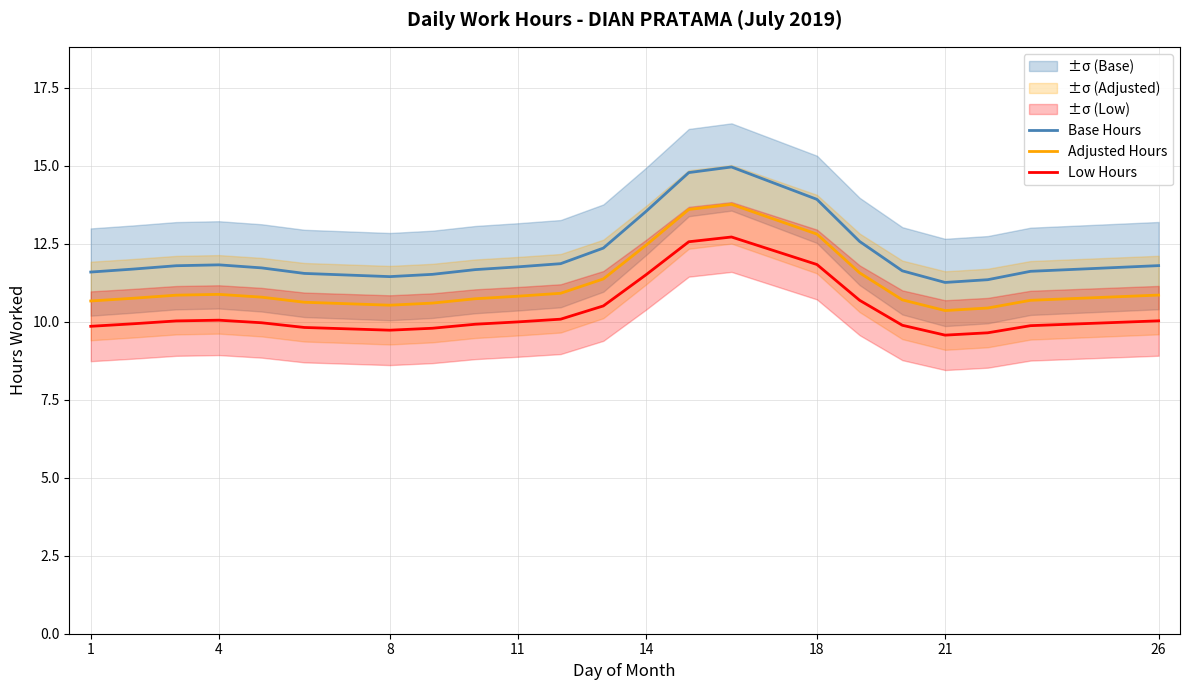

What is the sum of all Low Hours values?

227.9